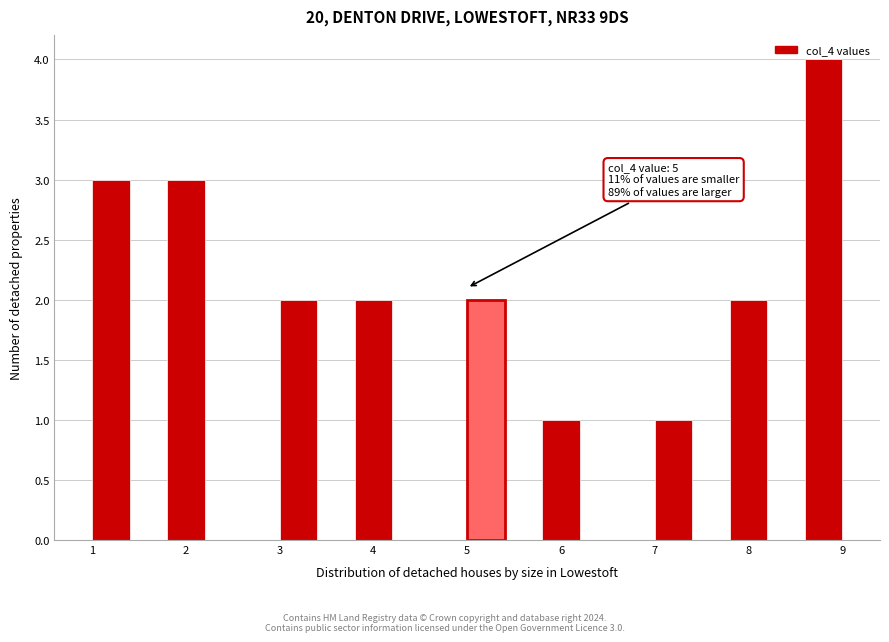

Which range on the x-axis has the tallest bar?

8.6 to 9.0